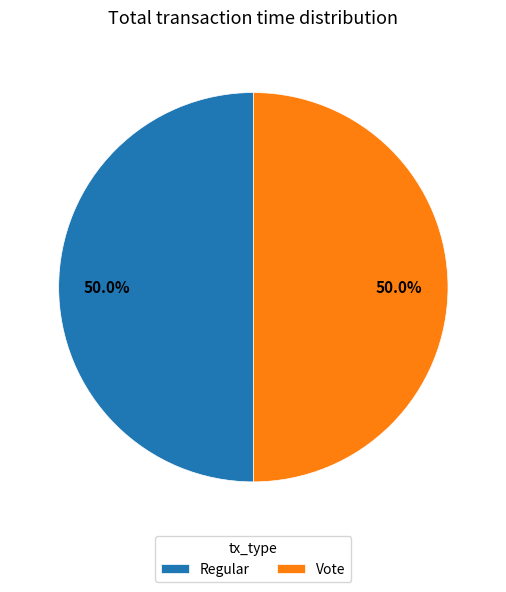

Combined, do Regular and Vote account for over 50%?

Yes